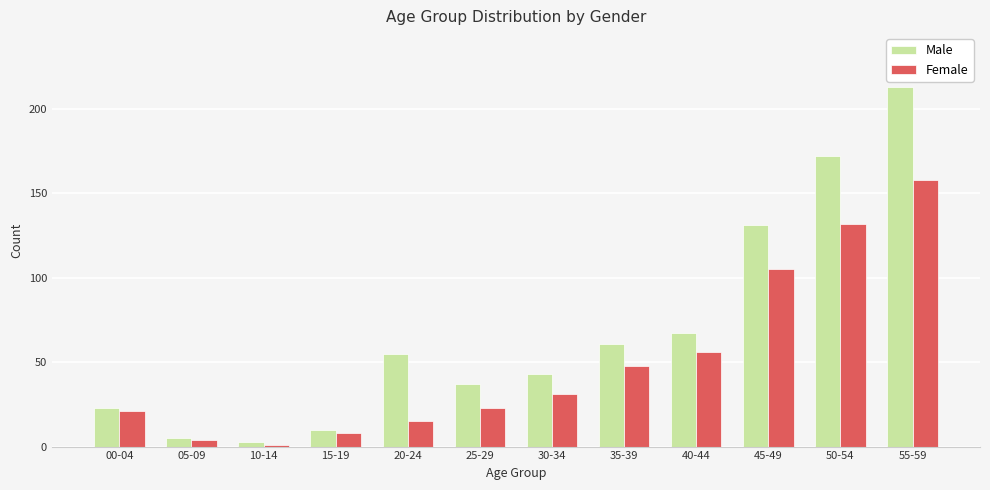

The Female series shows 63 at 35-39. True or false?

False